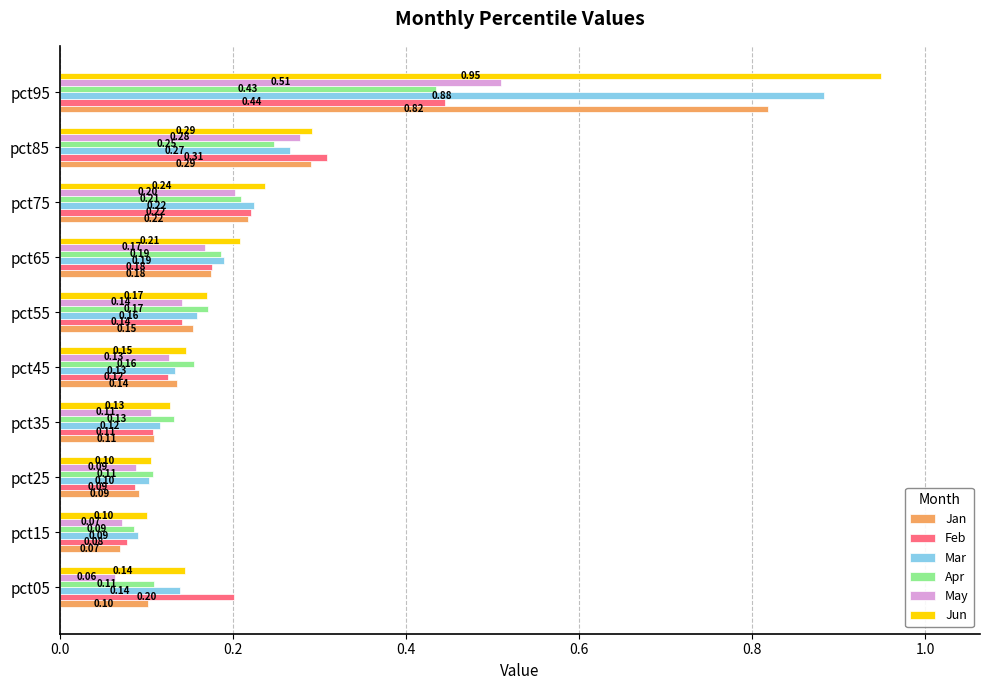

Rank the series by their maximum value, from lowest to highest.

Apr, Feb, May, Jan, Mar, Jun